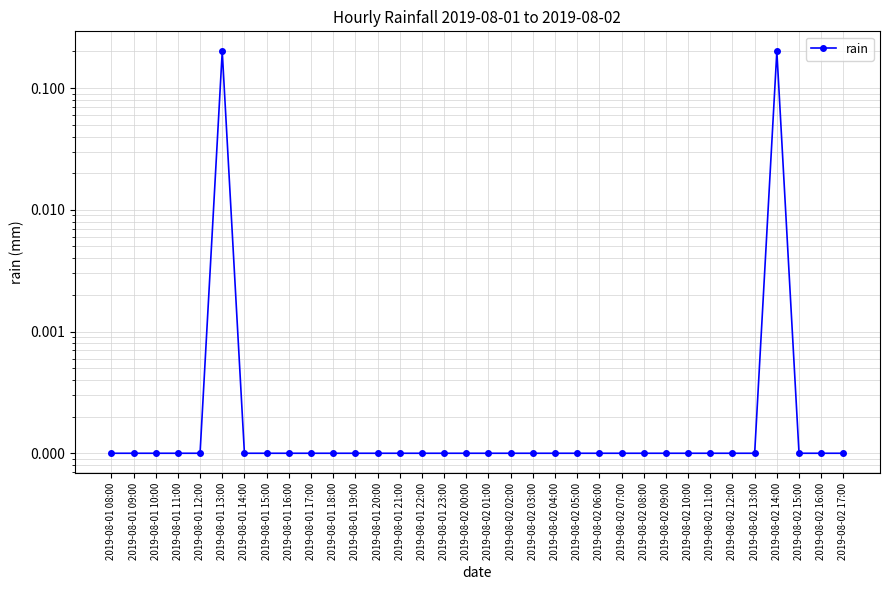

What is the difference between the maximum and minimum values?

0.2